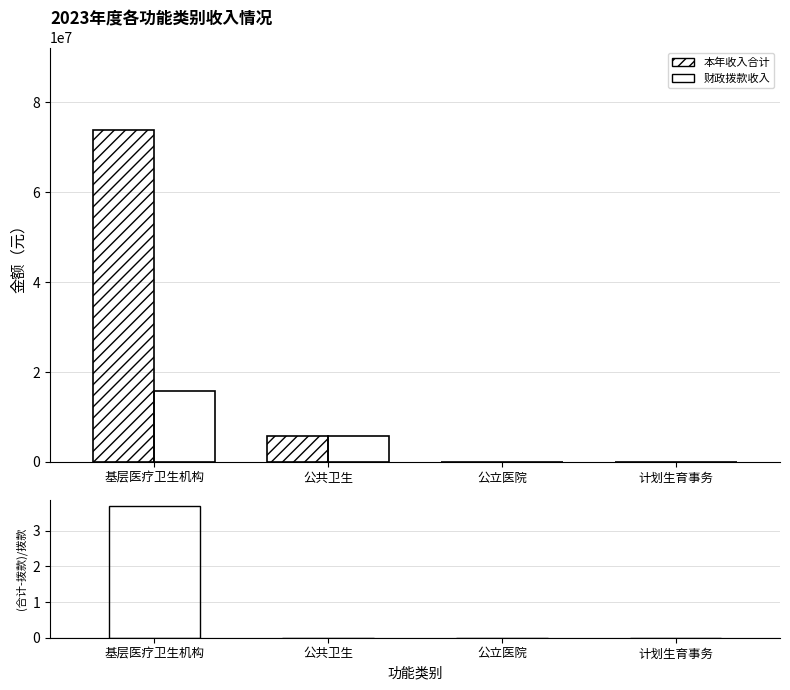

Is it true that 本年收入合计 equals 990.7 at 计划生育事务?

False